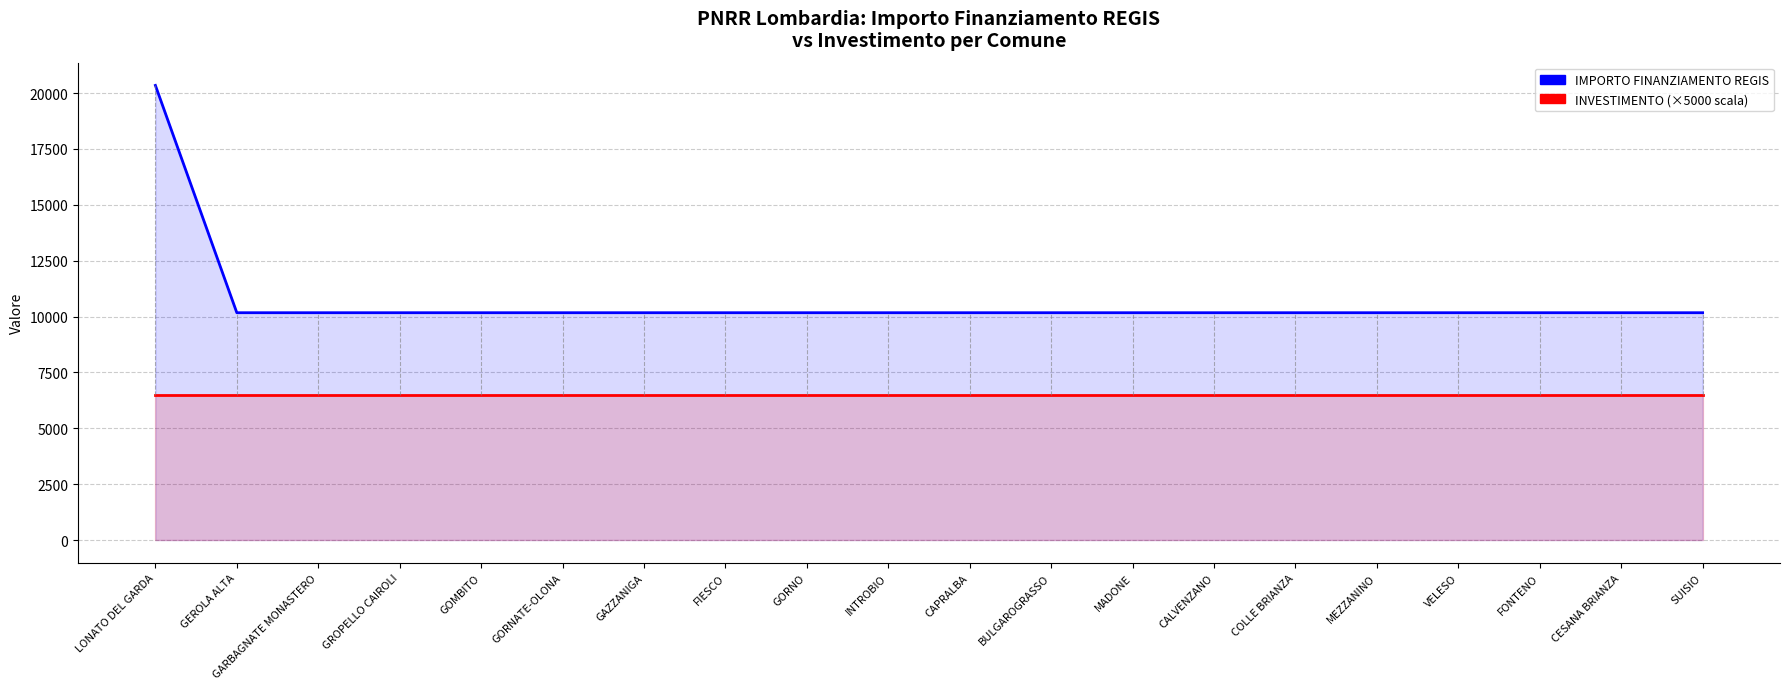

Reading right to left, what are all the values shown in this chart?

IMPORTO FINANZIAMENTO REGIS: SUISIO=10172	CESANA BRIANZA=10172	FONTENO=10172	VELESO=10172	MEZZANINO=10172	COLLE BRIANZA=10172	CALVENZANO=10172	MADONE=10172	BULGAROGRASSO=10172	CAPRALBA=10172	INTROBIO=10172	GORNO=10172	FIESCO=10172	GAZZANIGA=10172	GORNATE-OLONA=10172	GOMBITO=10172	GROPELLO CAIROLI=10172	GARBAGNATE MONASTERO=10172	GEROLA ALTA=10172	LONATO DEL GARDA=20344
INVESTIMENTO: SUISIO=6500	CESANA BRIANZA=6500	FONTENO=6500	VELESO=6500	MEZZANINO=6500	COLLE BRIANZA=6500	CALVENZANO=6500	MADONE=6500	BULGAROGRASSO=6500	CAPRALBA=6500	INTROBIO=6500	GORNO=6500	FIESCO=6500	GAZZANIGA=6500	GORNATE-OLONA=6500	GOMBITO=6500	GROPELLO CAIROLI=6500	GARBAGNATE MONASTERO=6500	GEROLA ALTA=6500	LONATO DEL GARDA=6500